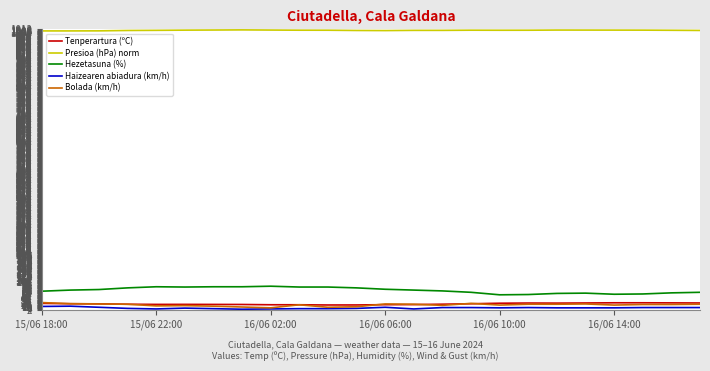

Which series has the largest total across all categories?

Presioa (hPa) norm